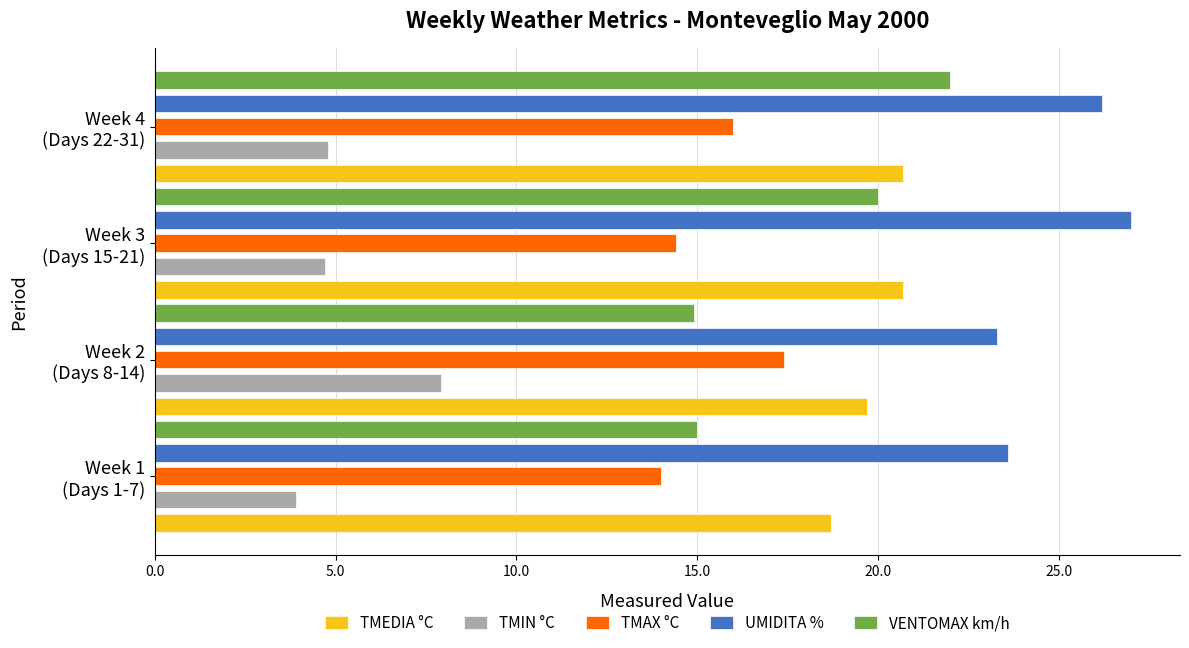

Rank the series by their maximum value, from highest to lowest.

UMIDITA %, VENTOMAX km/h, TMEDIA °C, TMAX °C, TMIN °C